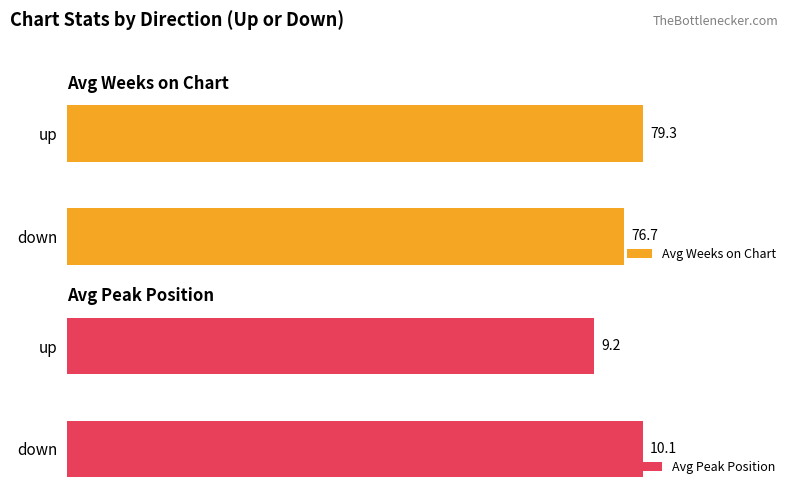

At which label is Avg Weeks on Chart closest to 78?

down